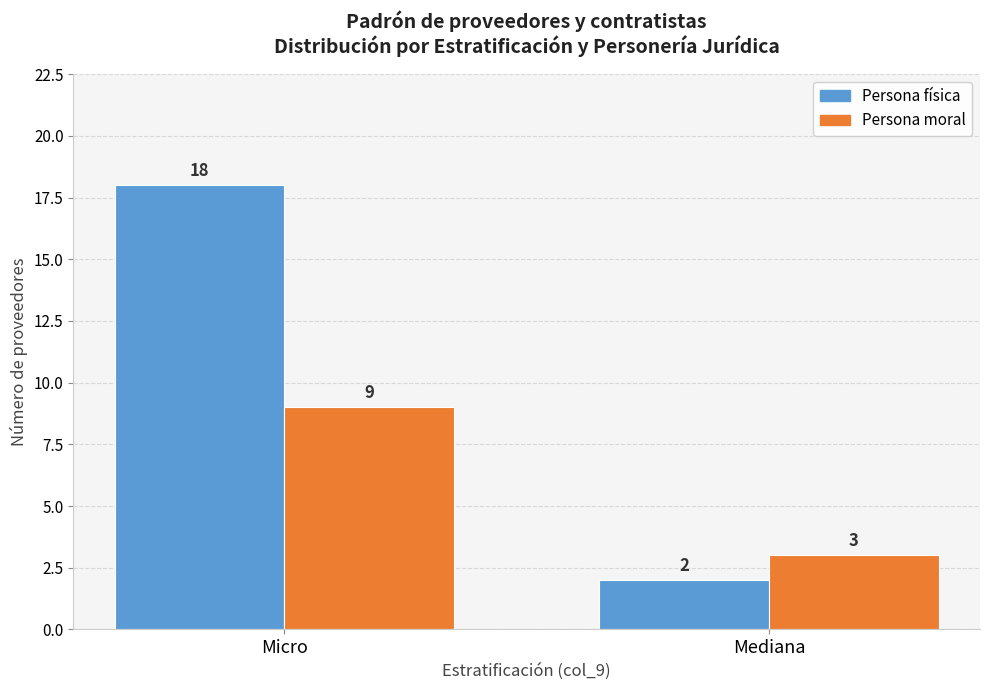

True or false: Persona moral has a value of 3 at Mediana.

True